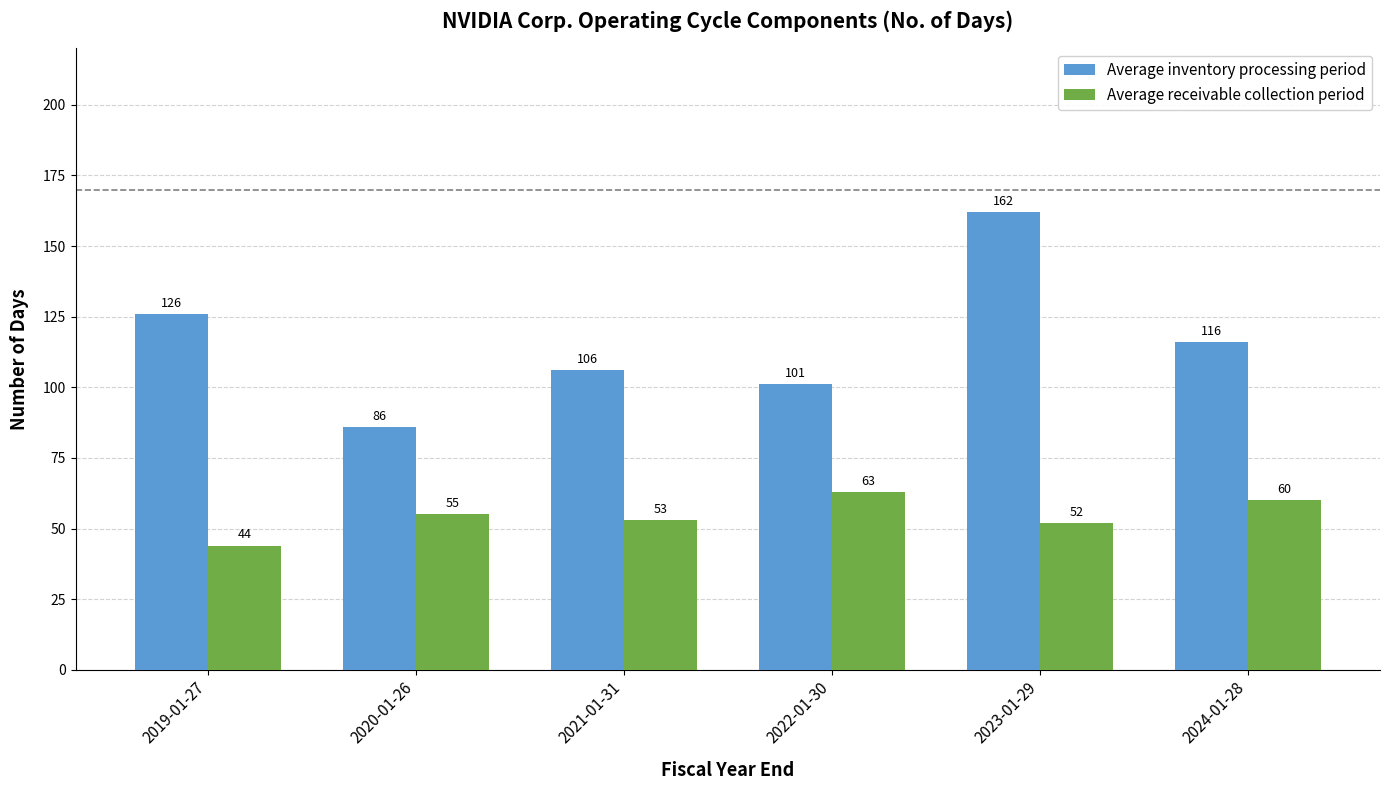

Which series has the widest spread of values?

Average inventory processing period